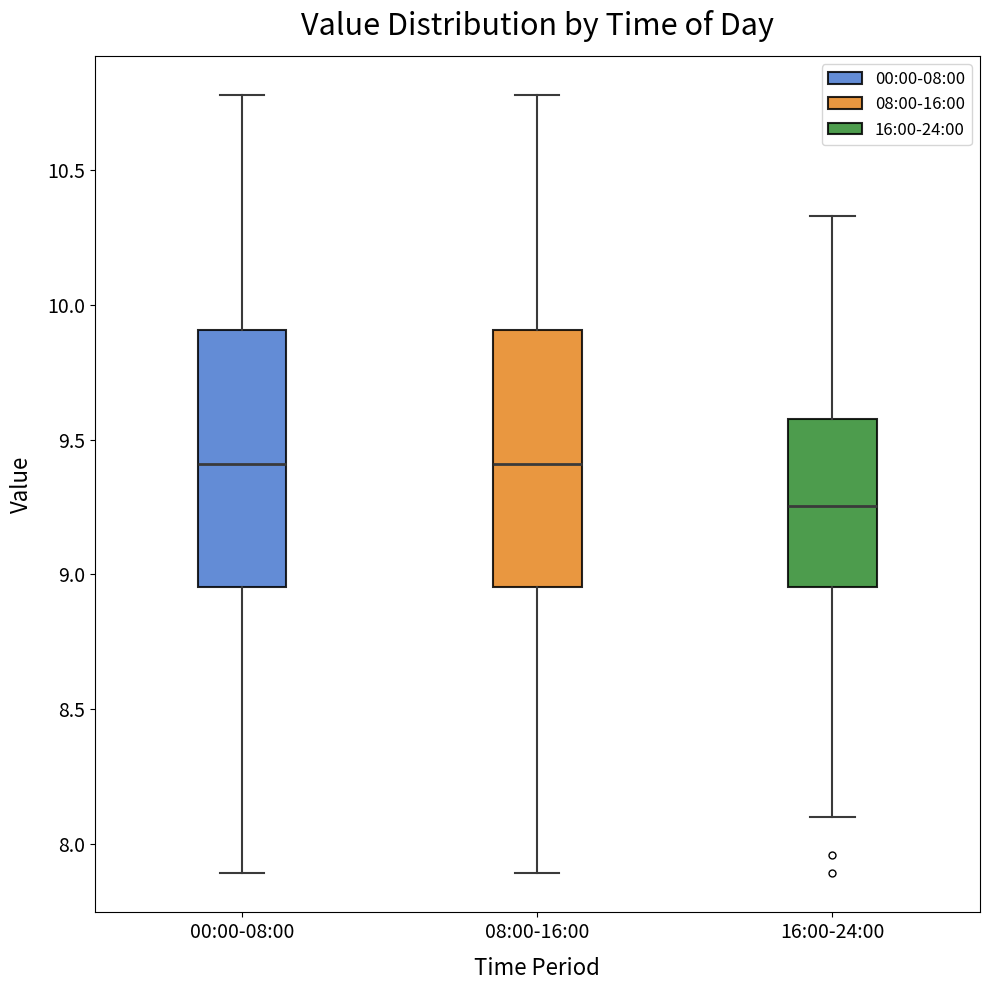

Reading left to right, read every box against the y-axis: the position of its median line, the range the box covers, and the ends of its whiskers. The values are not printed on the chart, so give them approximately, as read against the axis.

00:00-08:00: median 9.40, box 8.95 to 9.90, whiskers 7.90 to 10.80
08:00-16:00: median 9.40, box 8.95 to 9.90, whiskers 7.90 to 10.80
16:00-24:00: median 9.25, box 8.95 to 9.60, whiskers 8.10 to 10.35